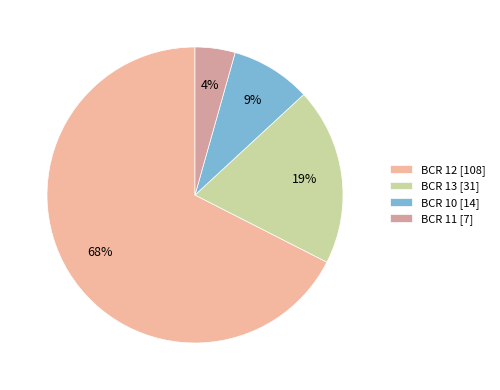

Count the number of slices in the pie.

4